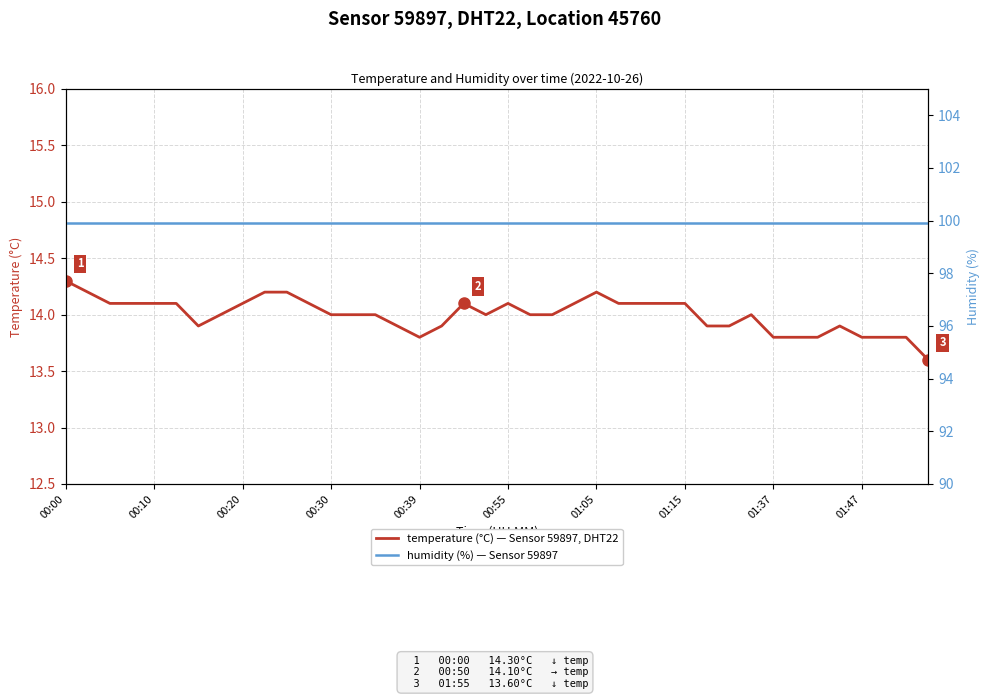

What is the maximum value for temperature?

14.3